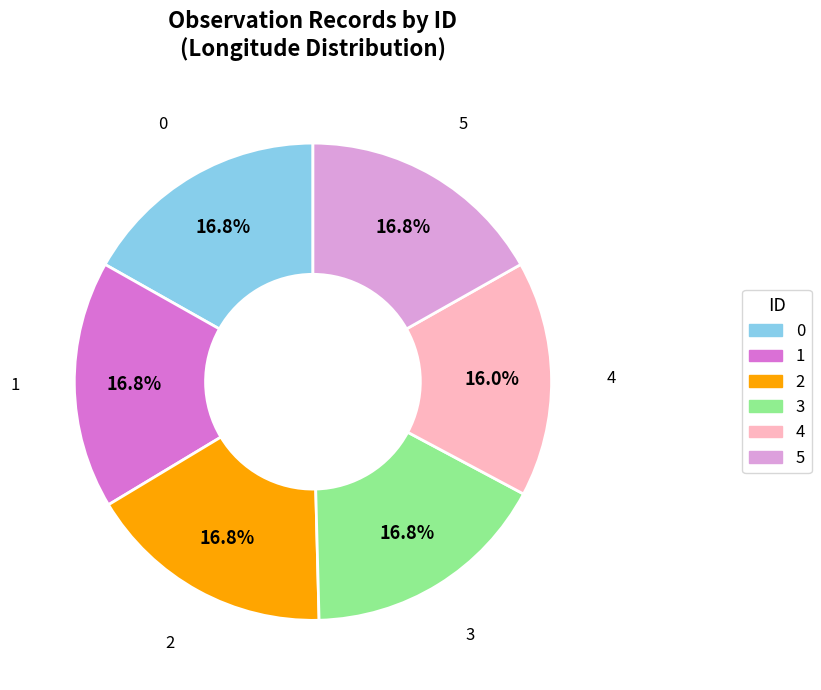

What is the ratio of the value at 2 to the value at 1?

1.0